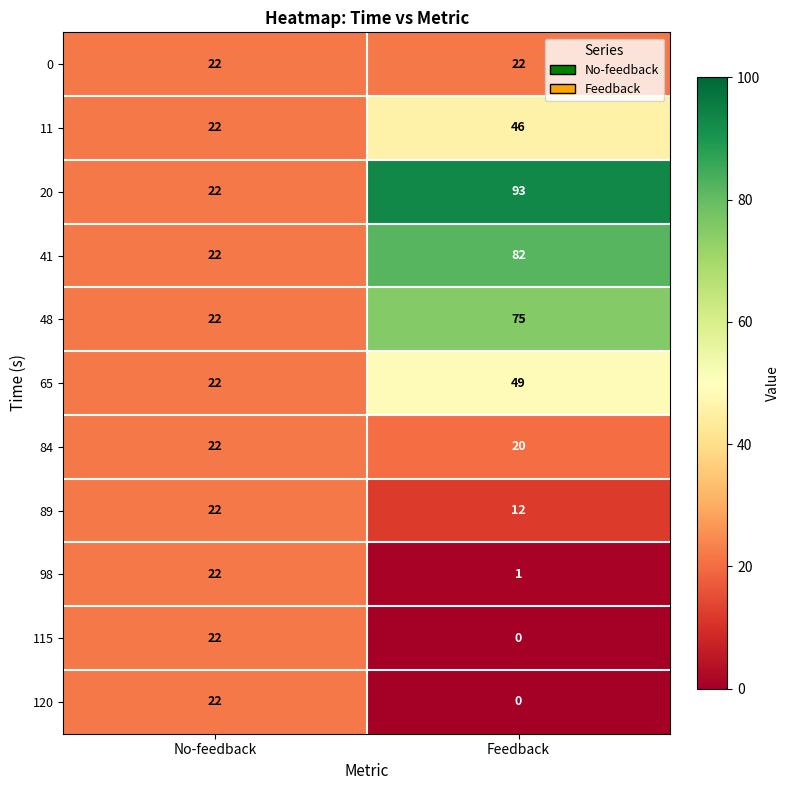

Which category has the lowest value across all series?

Feedback